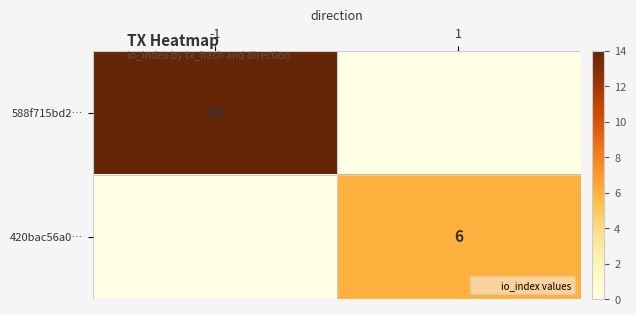

At which category does the chart reach its minimum across all series?

1